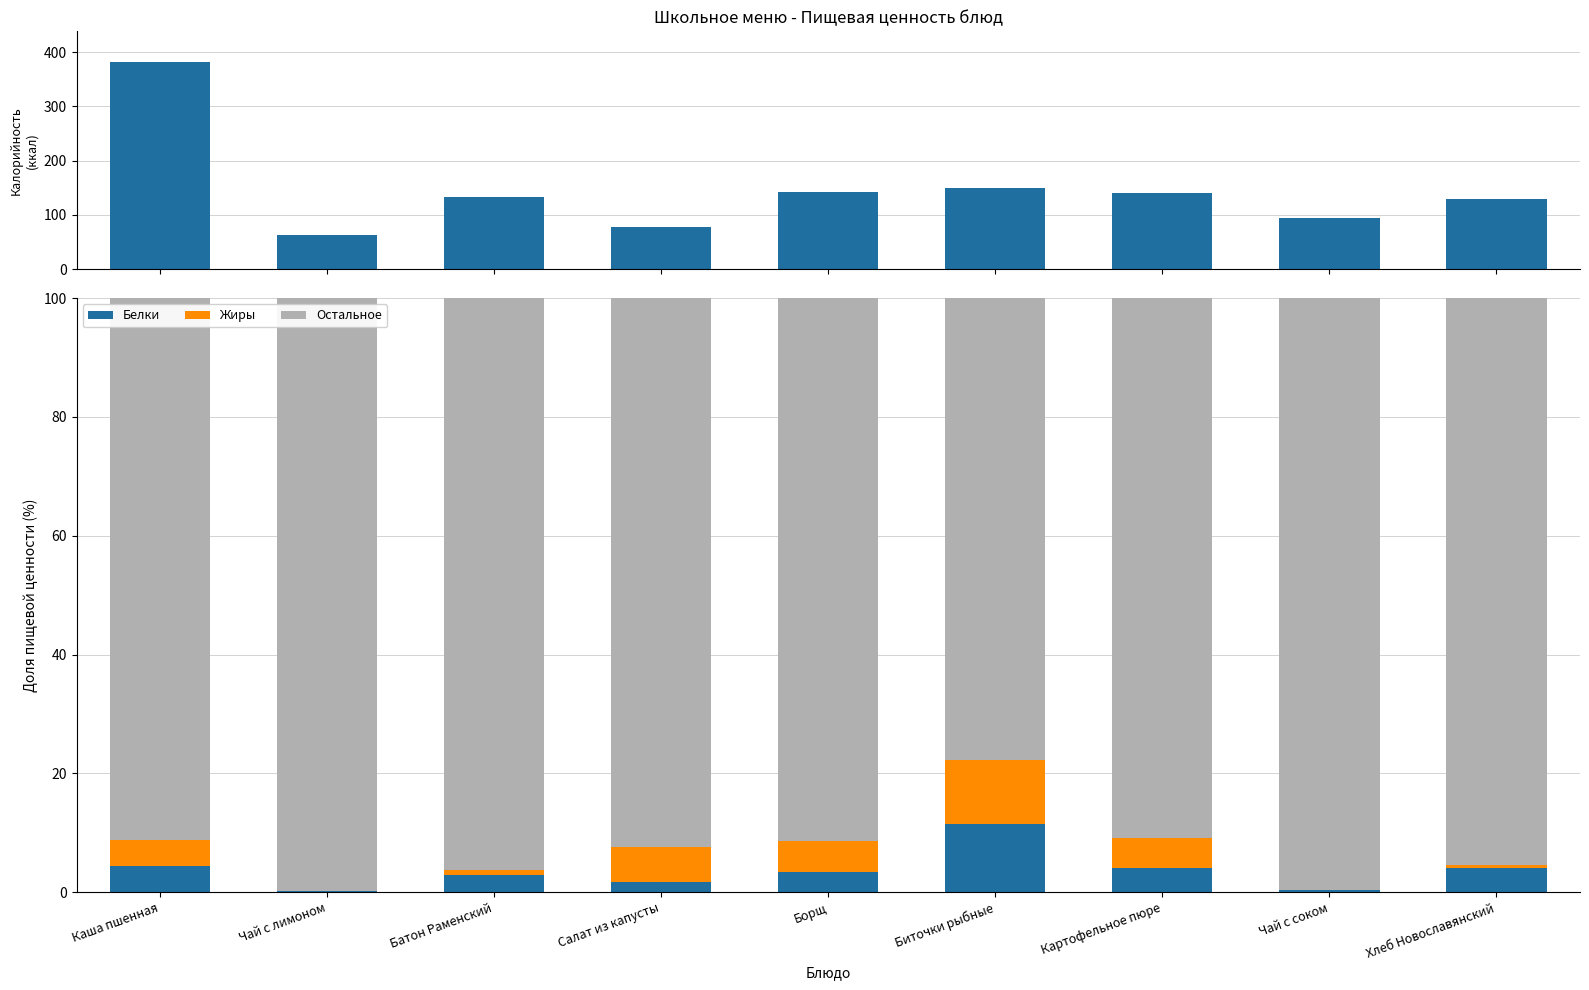

What is the sum of the Жиры values at Хлеб Новославянский and Салат из капусты?

6.6